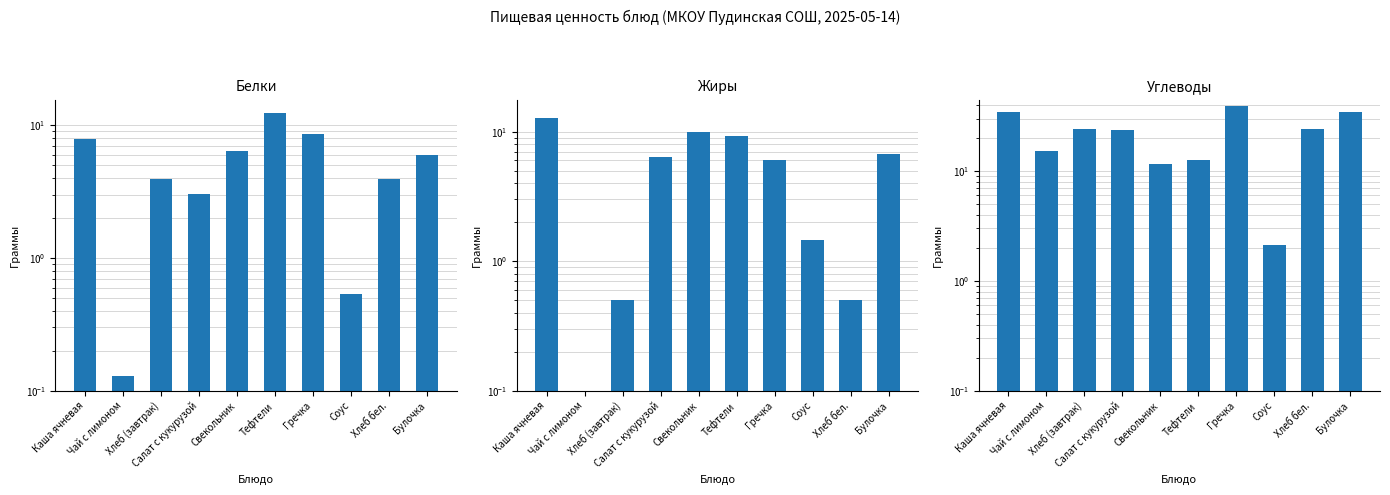

At which label does Жиры reach its minimum?

Чай с лимоном